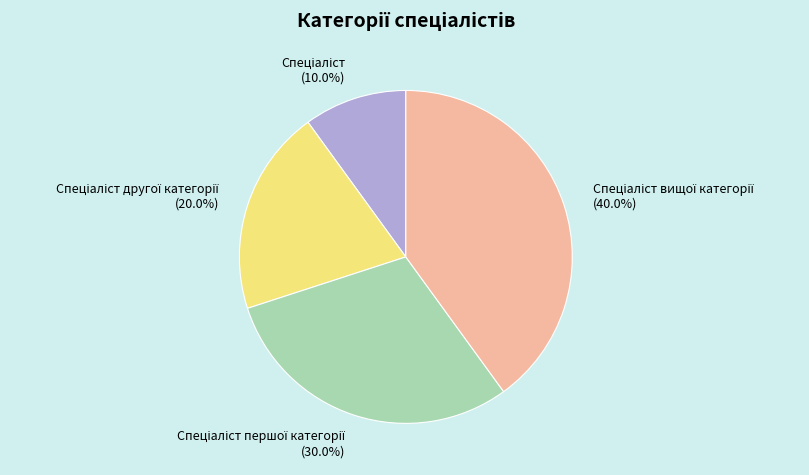

Is there a majority slice in this chart?

No